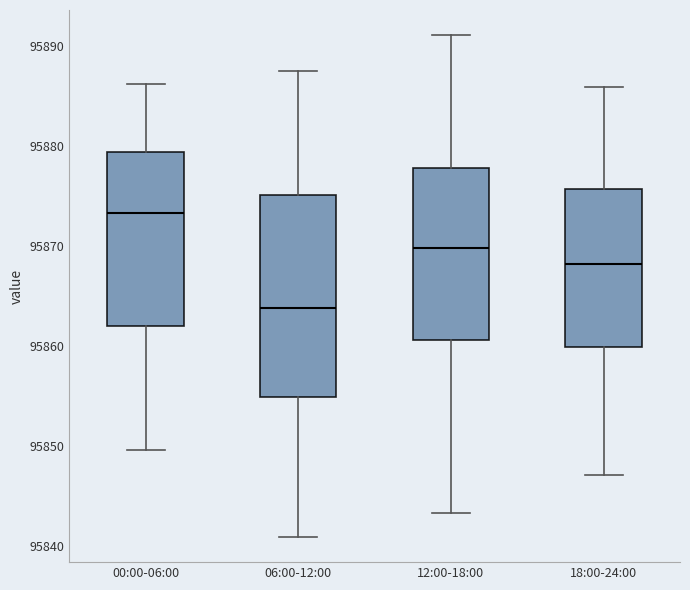

Where is the lower edge of the box for 12:00-18:00 on the y-axis? The values are not printed on the chart, so give them approximately, as read against the axis.

95861